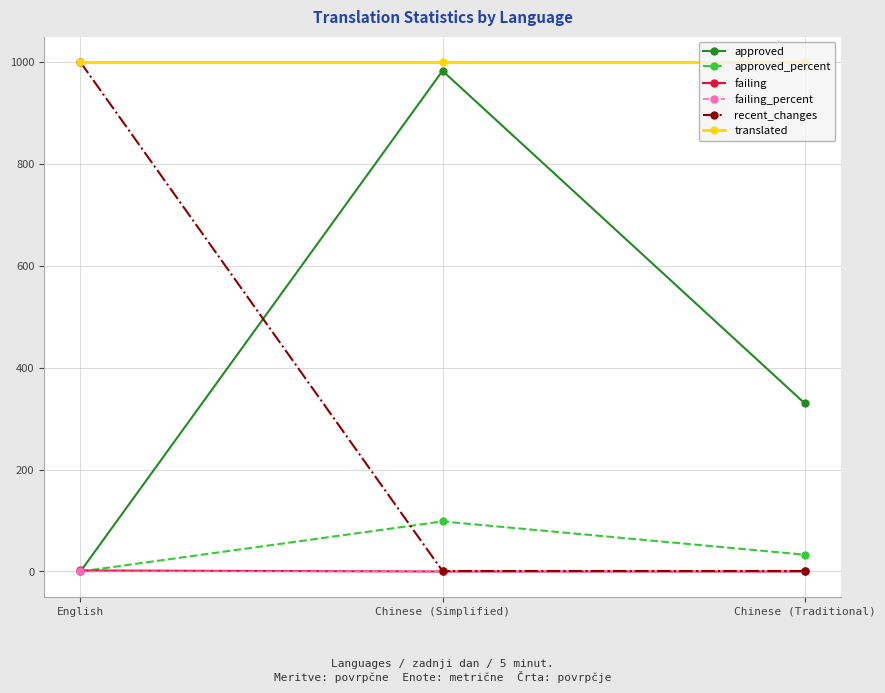

Is it true that recent_changes equals 433.5 at English?

False